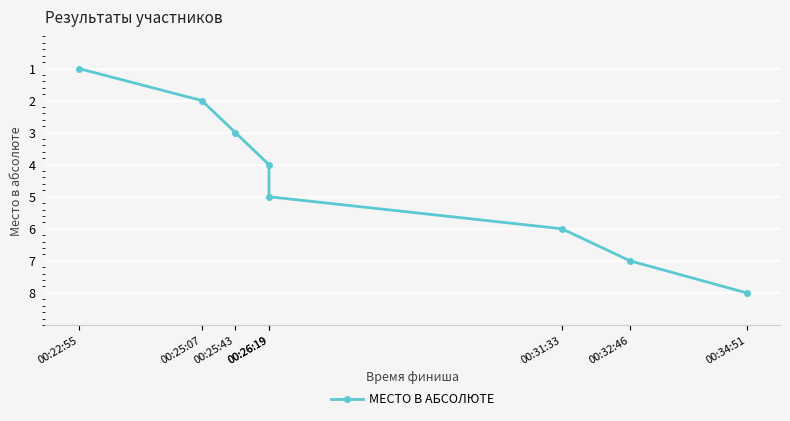

What is the difference between the maximum and minimum values?

7